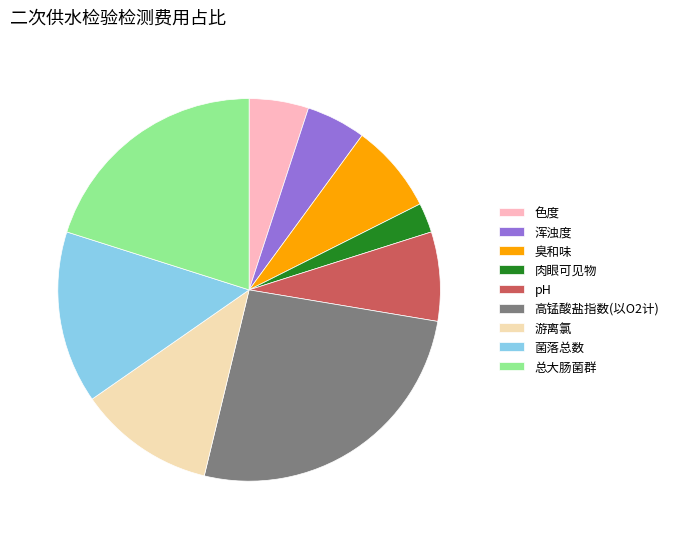

What is the largest slice in the pie chart?

高锰酸盐指数(以O2计)